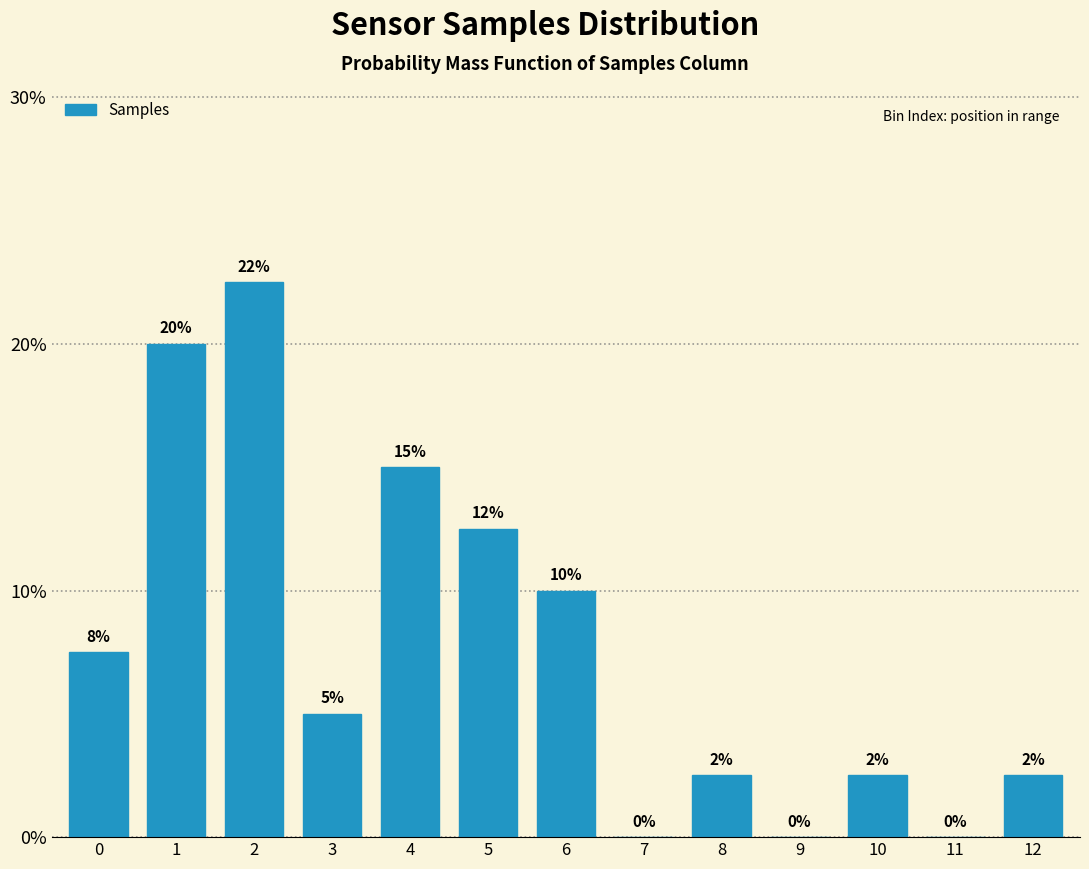

Read the value at 4.

15.0